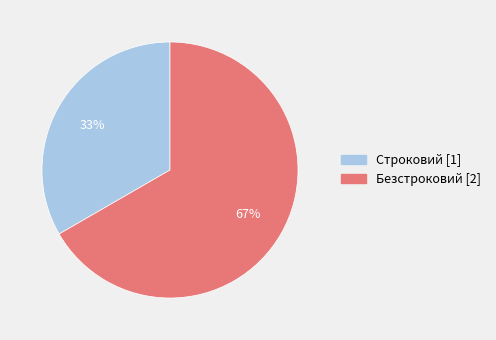

How many slices are in this pie chart?

2